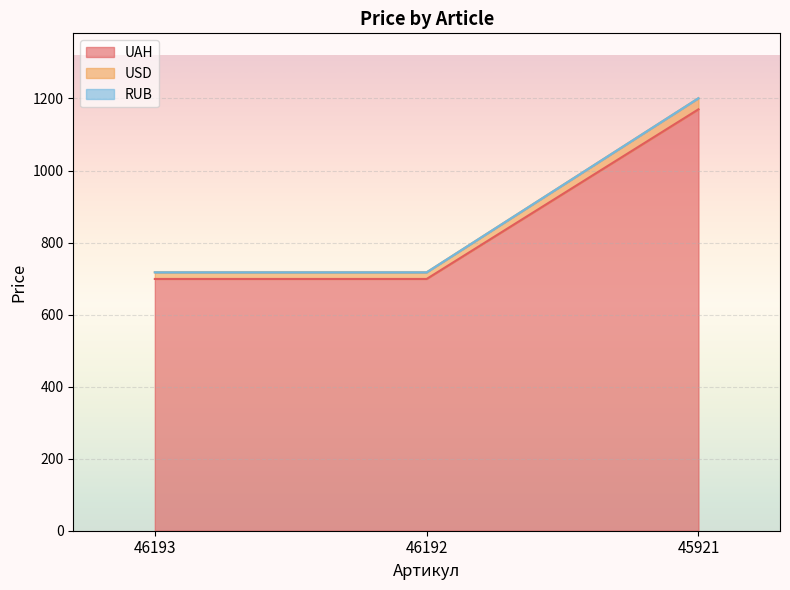

What is the minimum value for UAH?

699.0